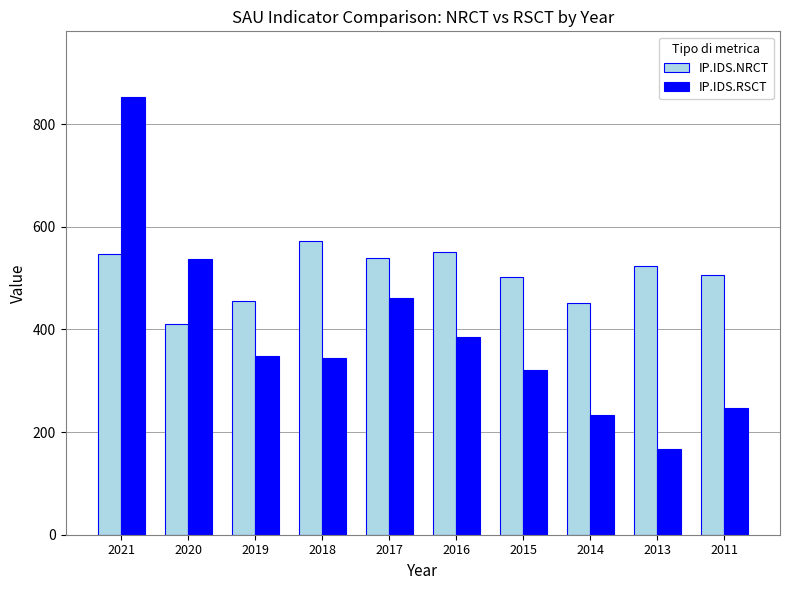

At how many categories does at least one series exceed 298?

10